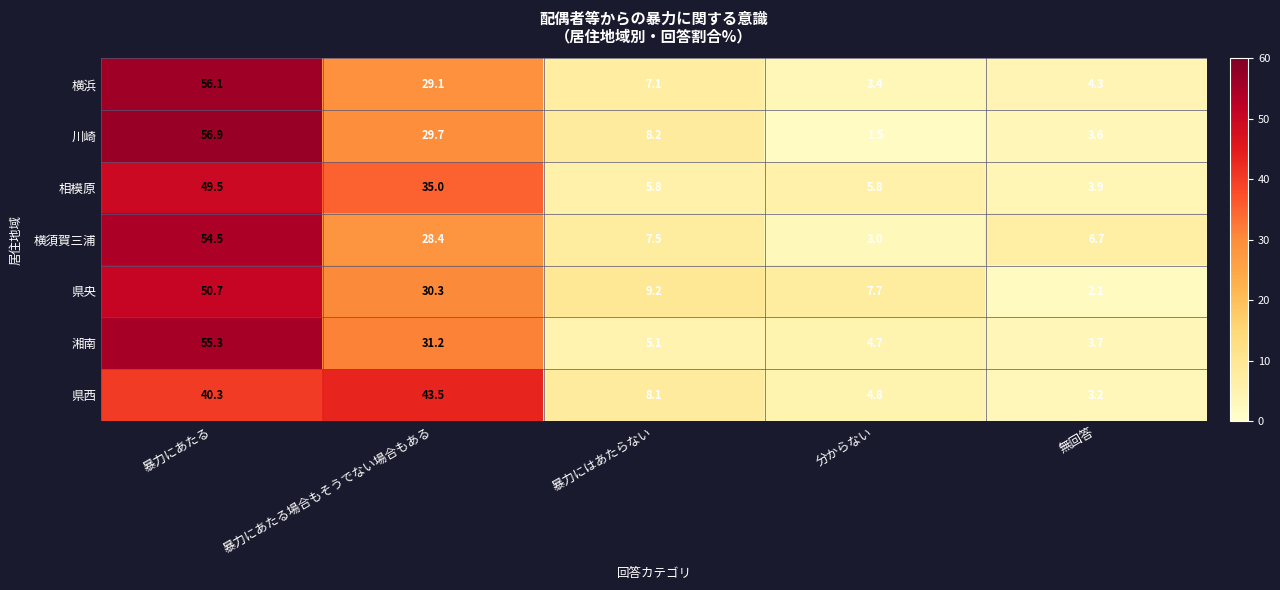

What is the sum of all 川崎 values?

99.9